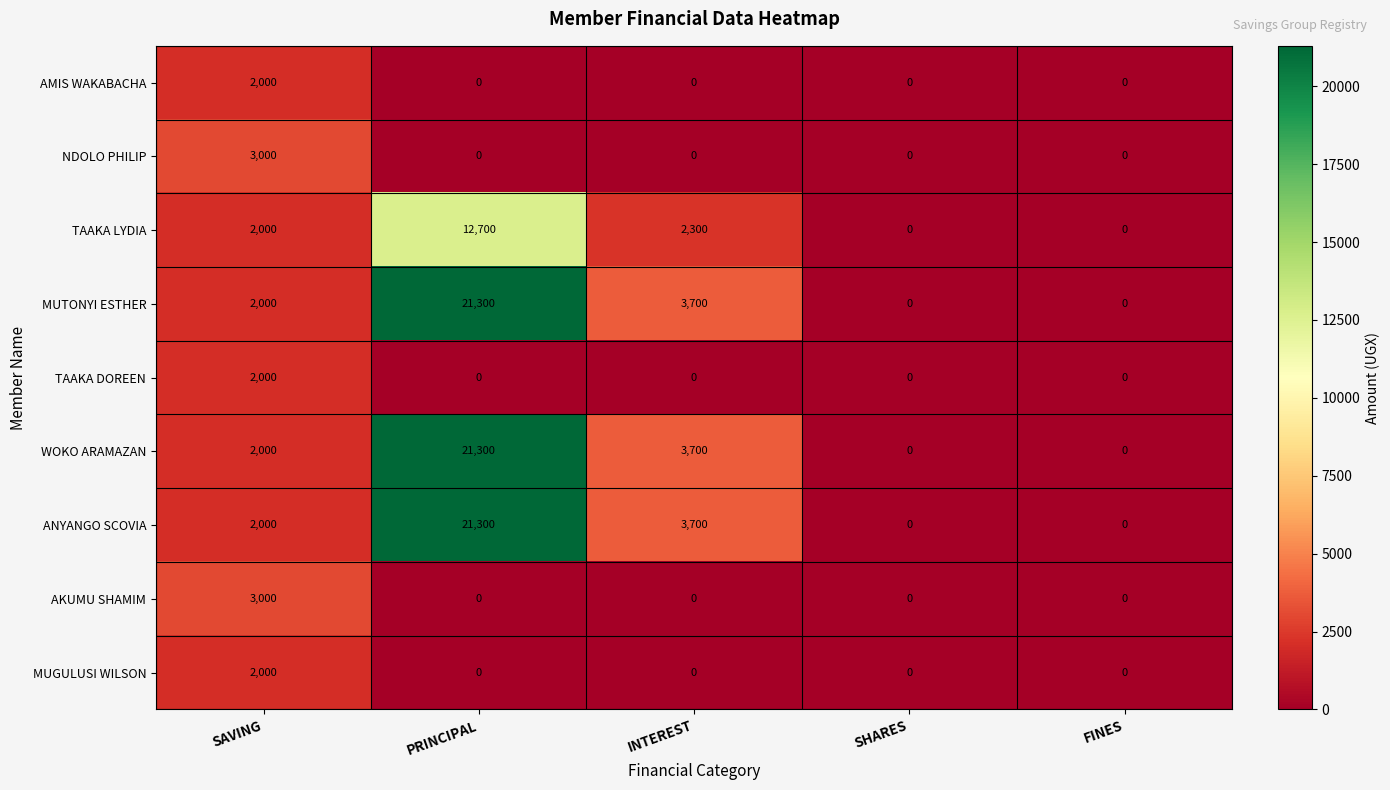

What is the approximate value of AKUMU SHAMIM at SAVING, to the nearest 50?

3000